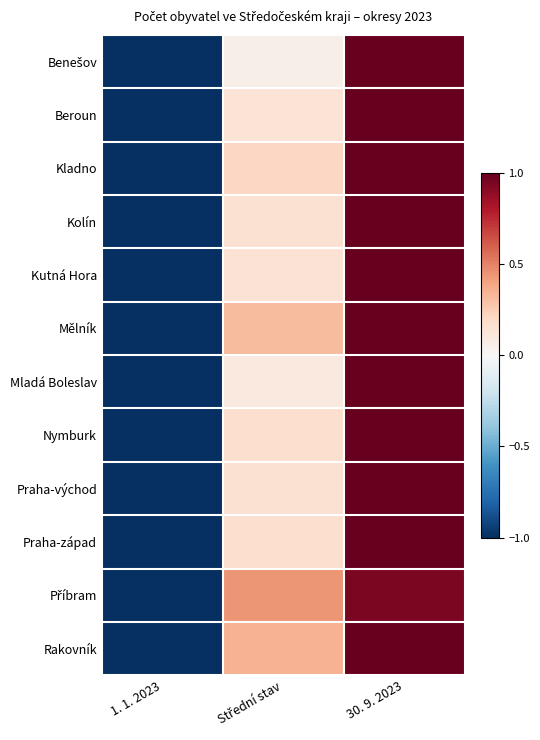

How many series are shown in this chart?

12